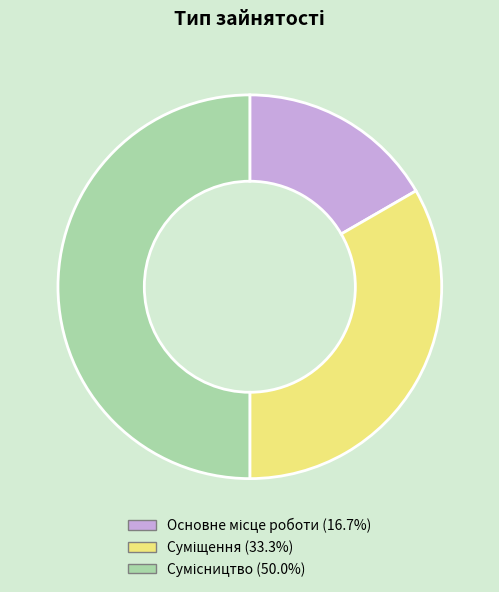

Does Сумісництво account for over 50% of the chart?

No